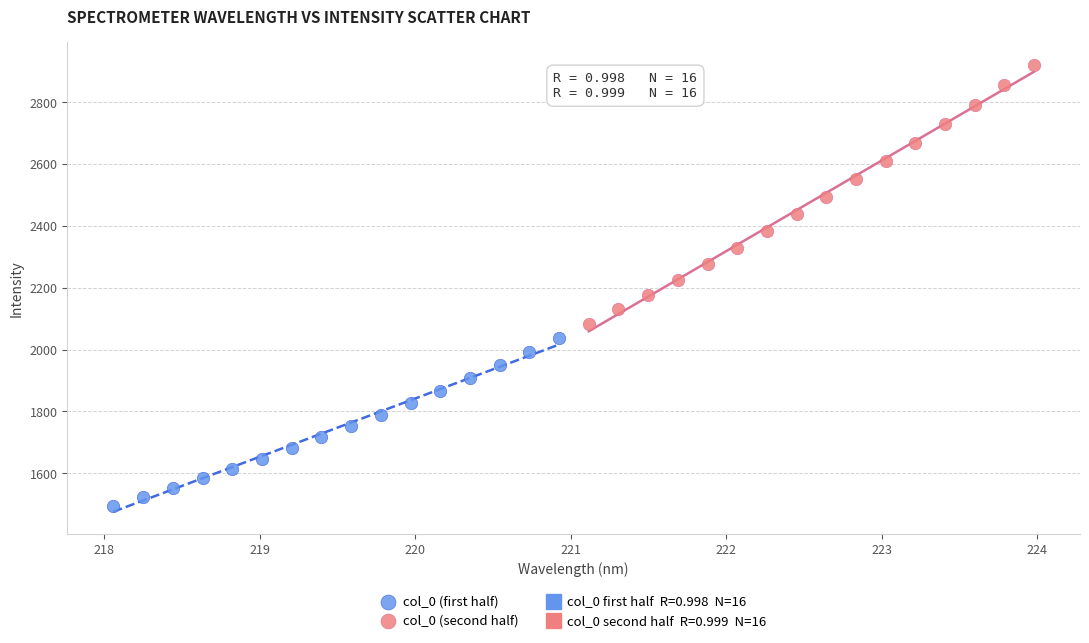

Which series has the widest spread of Y values?

col_0 (second half)